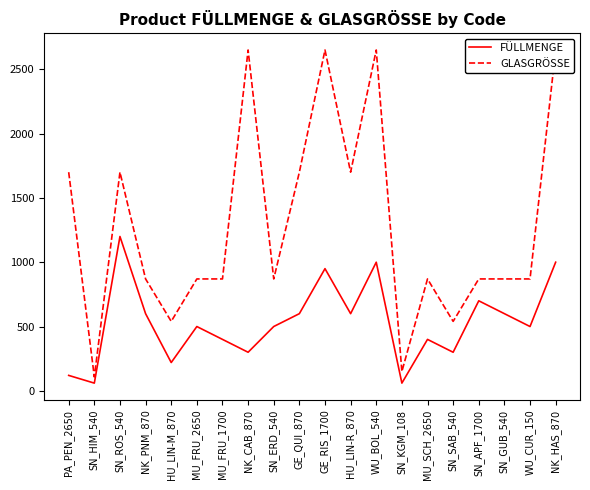

How many distinct data groups are displayed?

2